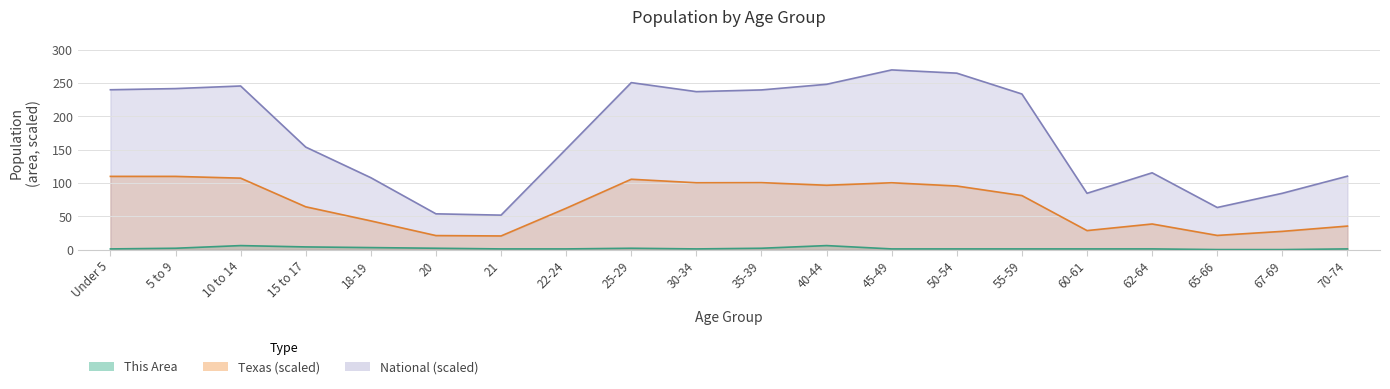

What is the average value of the Texas series?

68.5